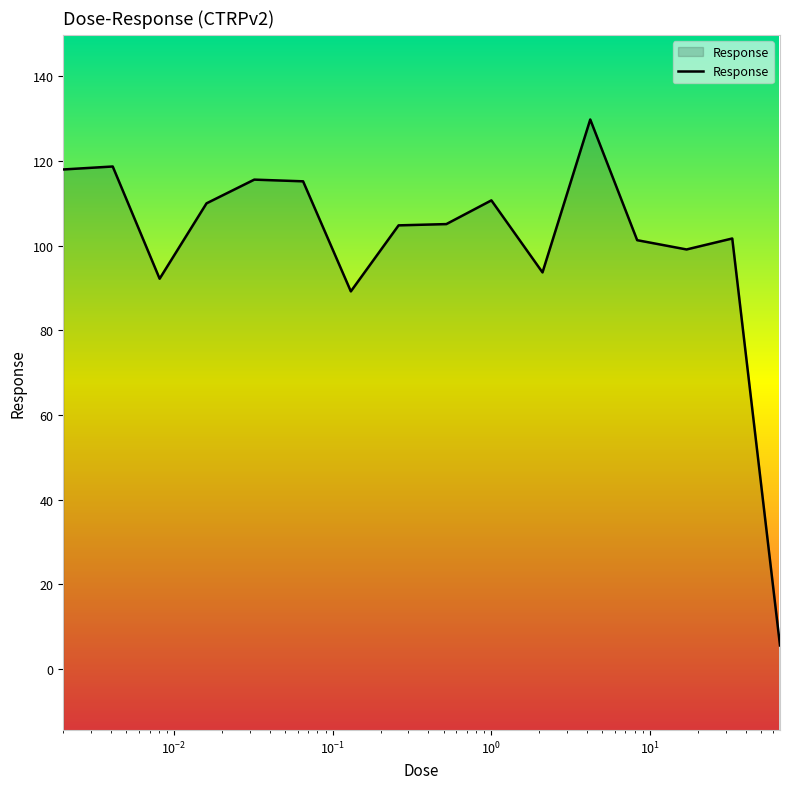

What is the greatest value displayed?

129.8